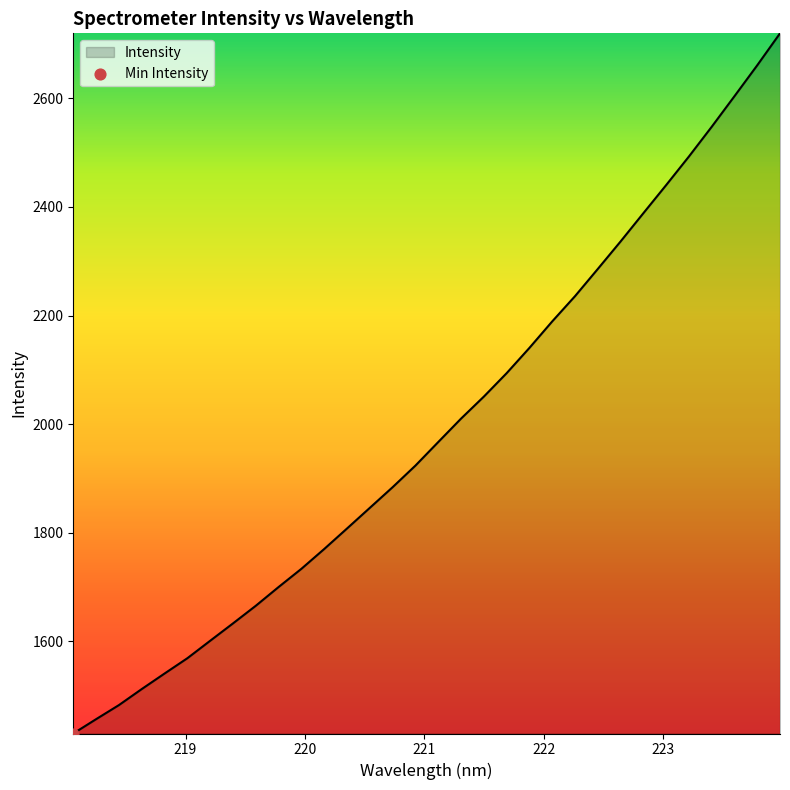

What is the greatest value displayed?

2719.8